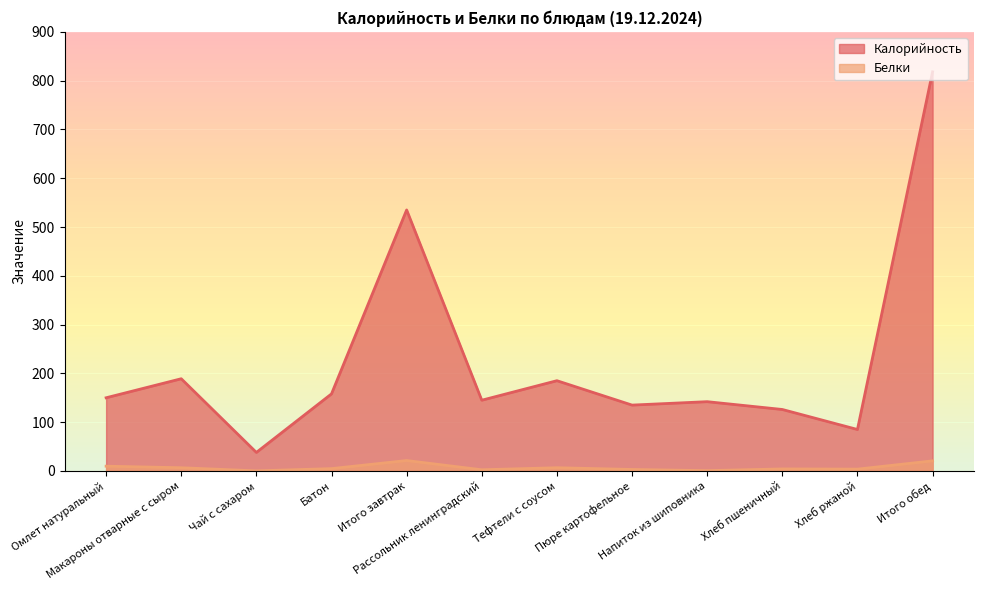

What is the average value of the Калорийность series?

225.5